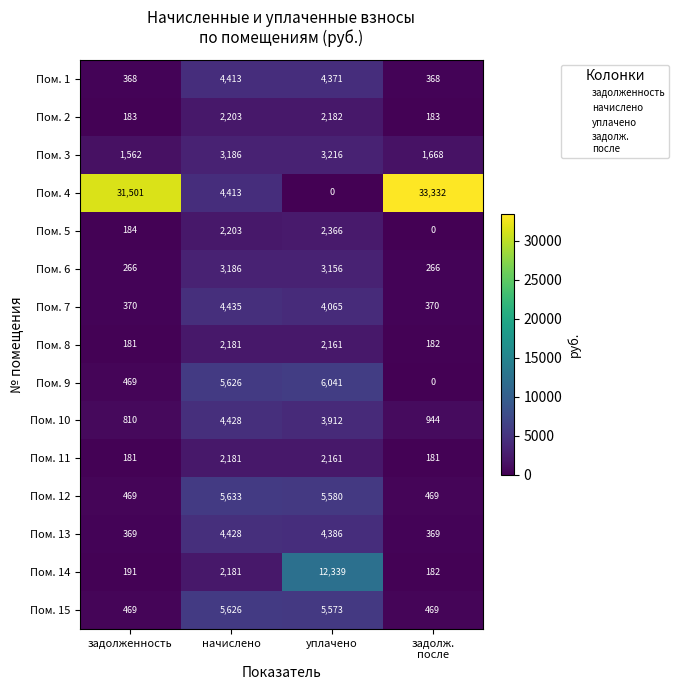

Where is Пом. 4 nearest to the value 16666?

начислено